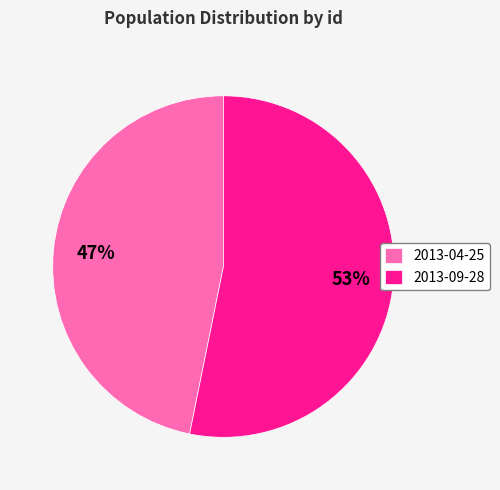

Is 2013-09-28 the majority of the pie?

Yes